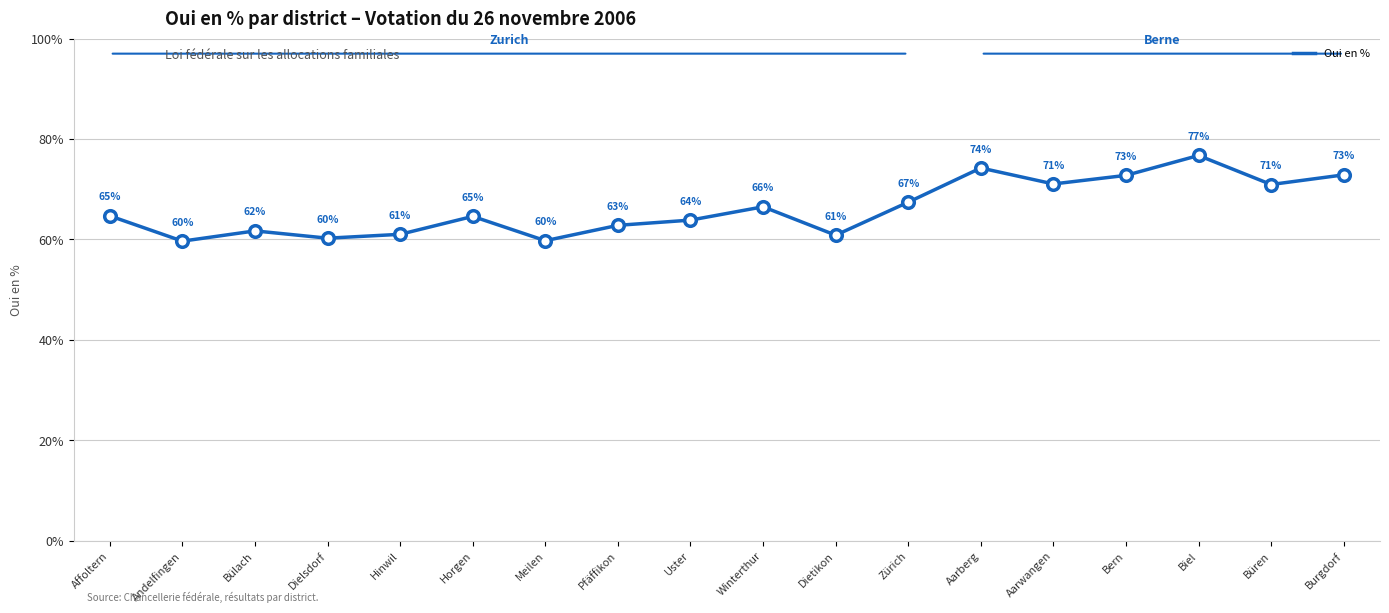

Between Aarwangen and Meilen, which is larger?

Aarwangen